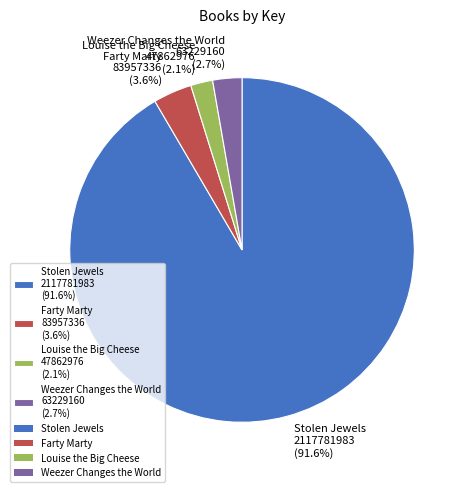

To the nearest percent, what is the combined percentage of Weezer Changes the World and Farty Marty?

6%